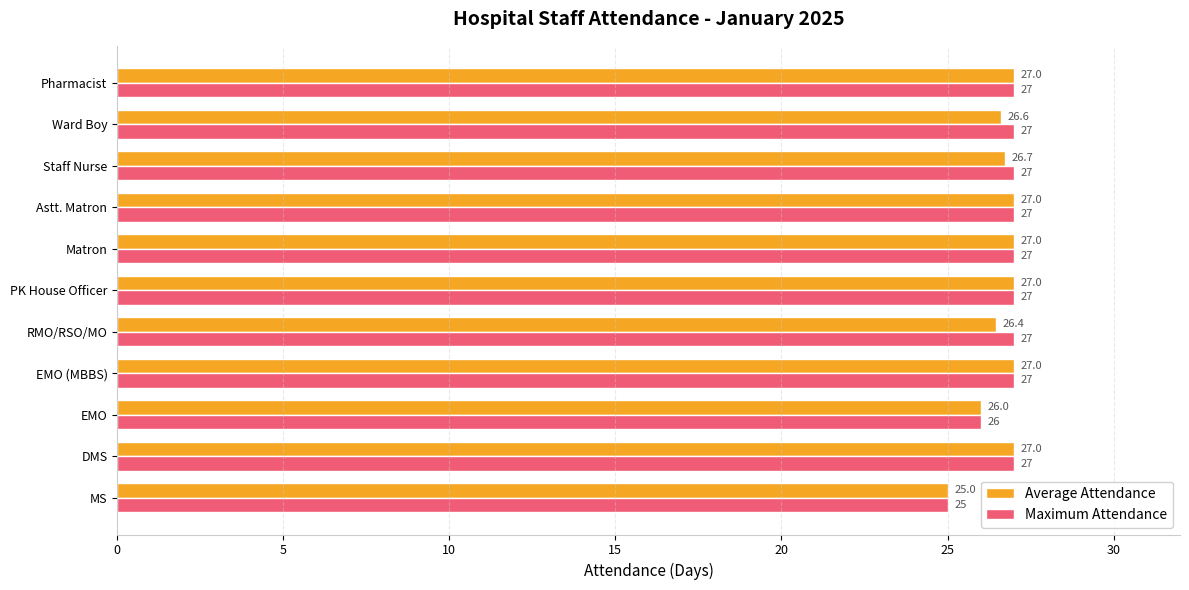

Count the number of data series in this chart.

2